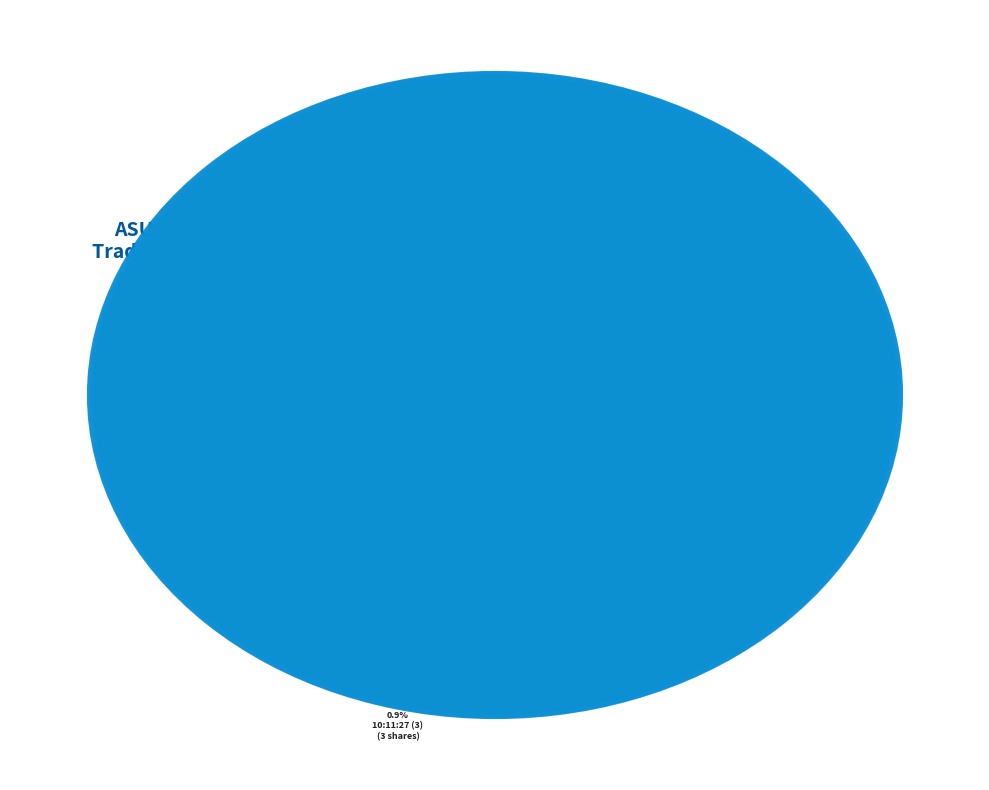

Is there any slice that represents more than half of the pie?

Yes